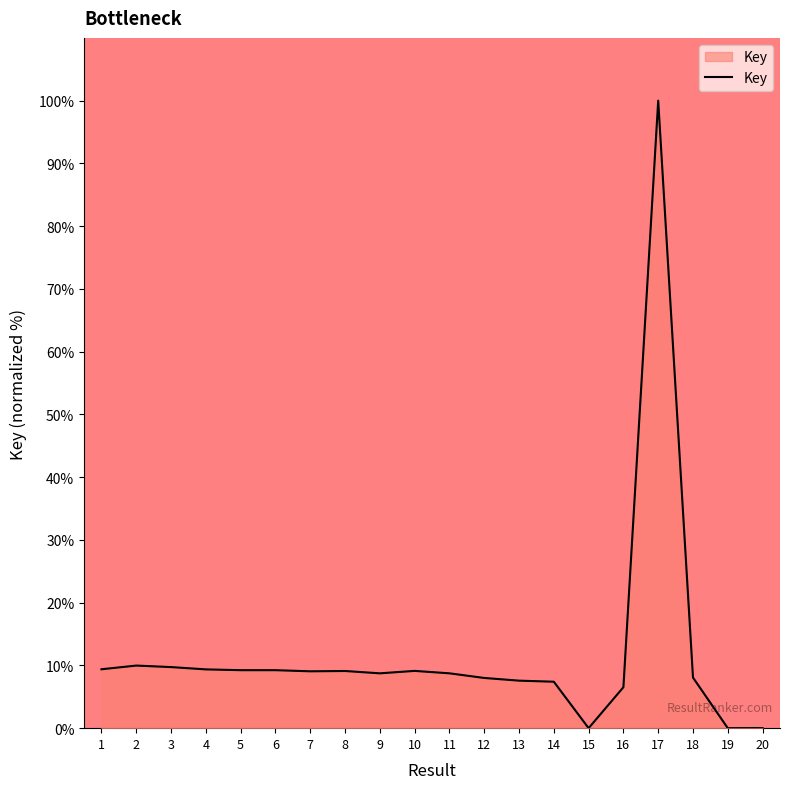

What is the difference between the maximum and minimum values?

100.0